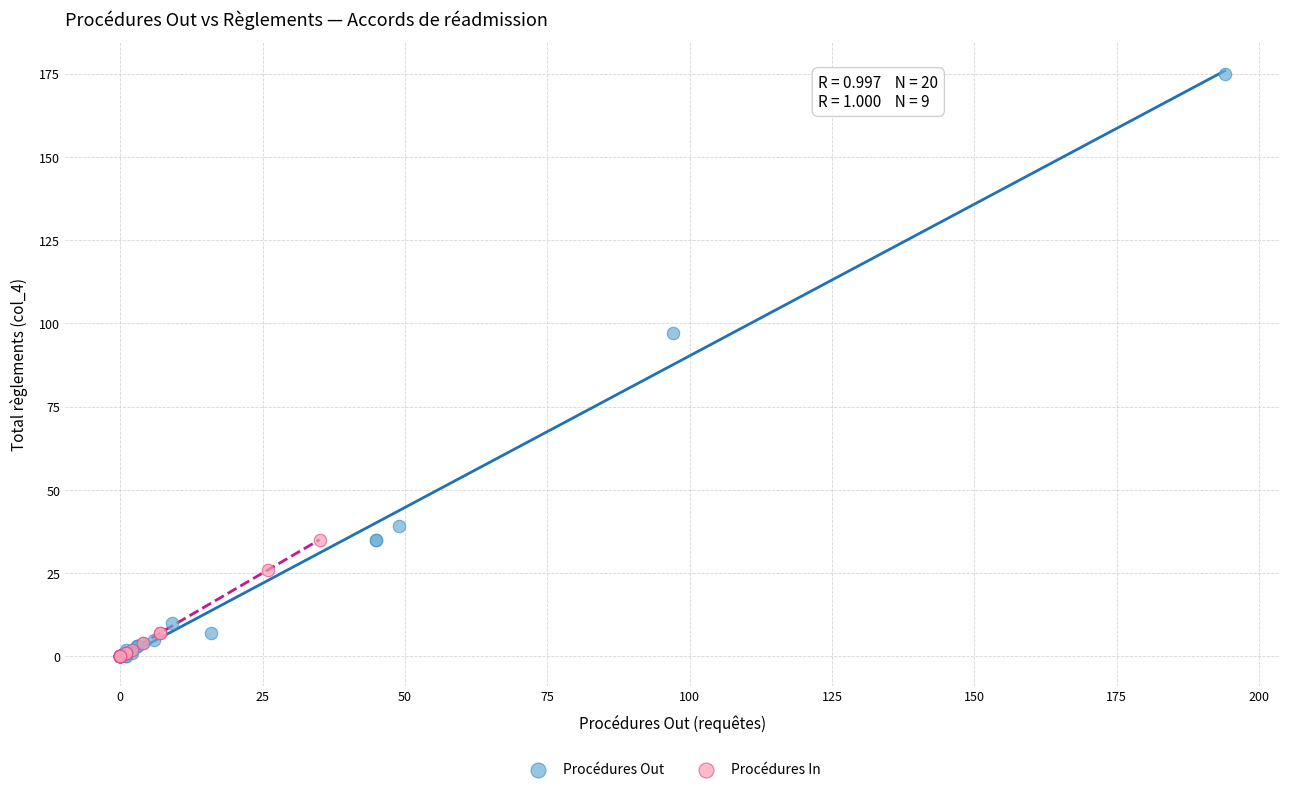

Which series contains the highest Y value?

Procédures Out